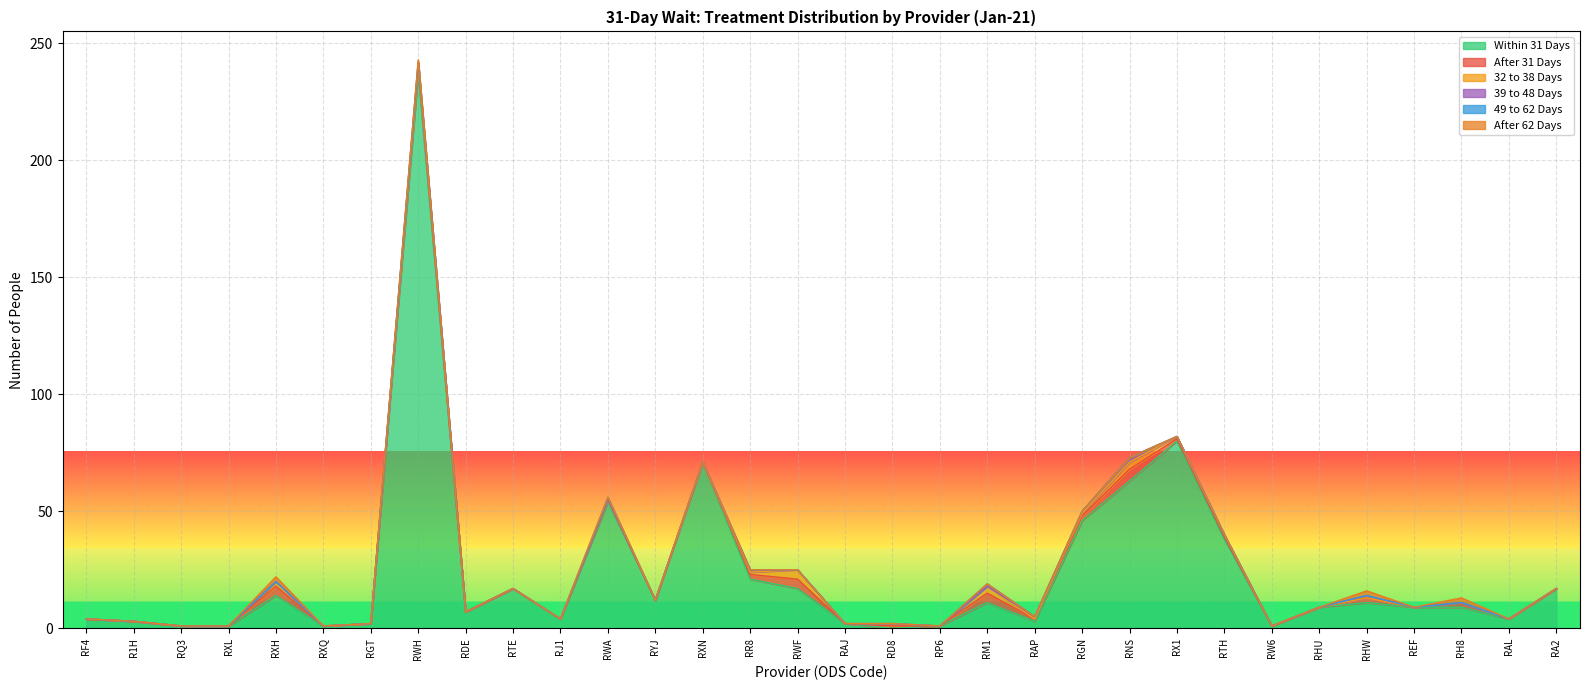

What is the value of the After 31 Days point at the 28th from the left?

2